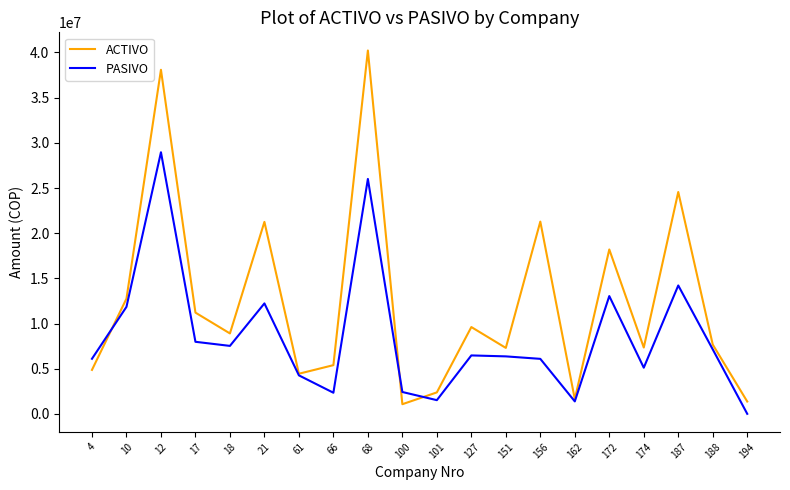

Rank the series by their average value, from highest to lowest.

ACTIVO, PASIVO